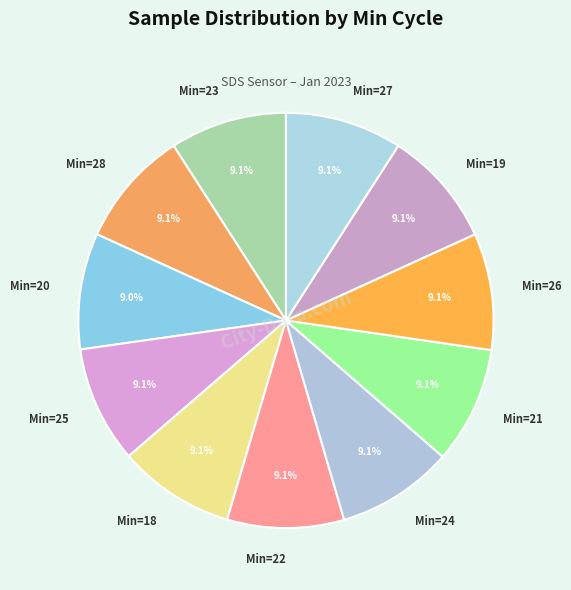

Combined, do Min=20 and Min=23 account for over 50%?

No